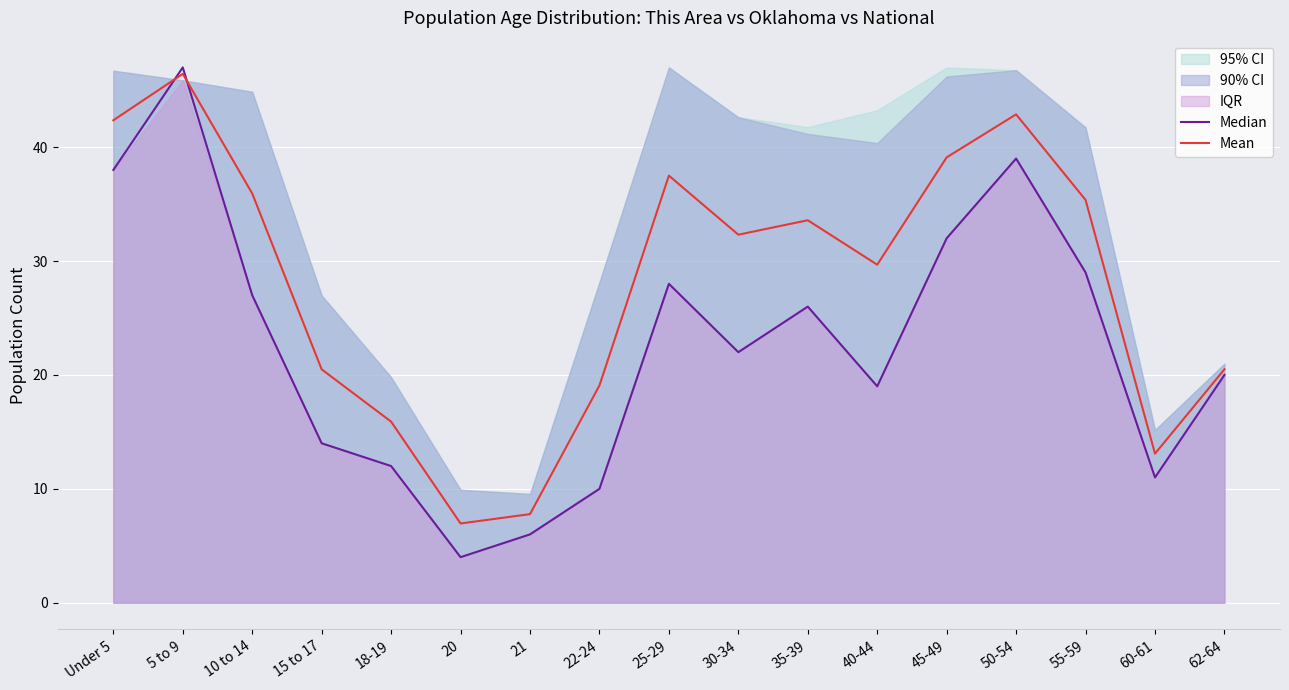

Between 5 to 9 and 35-39, which is larger?

5 to 9